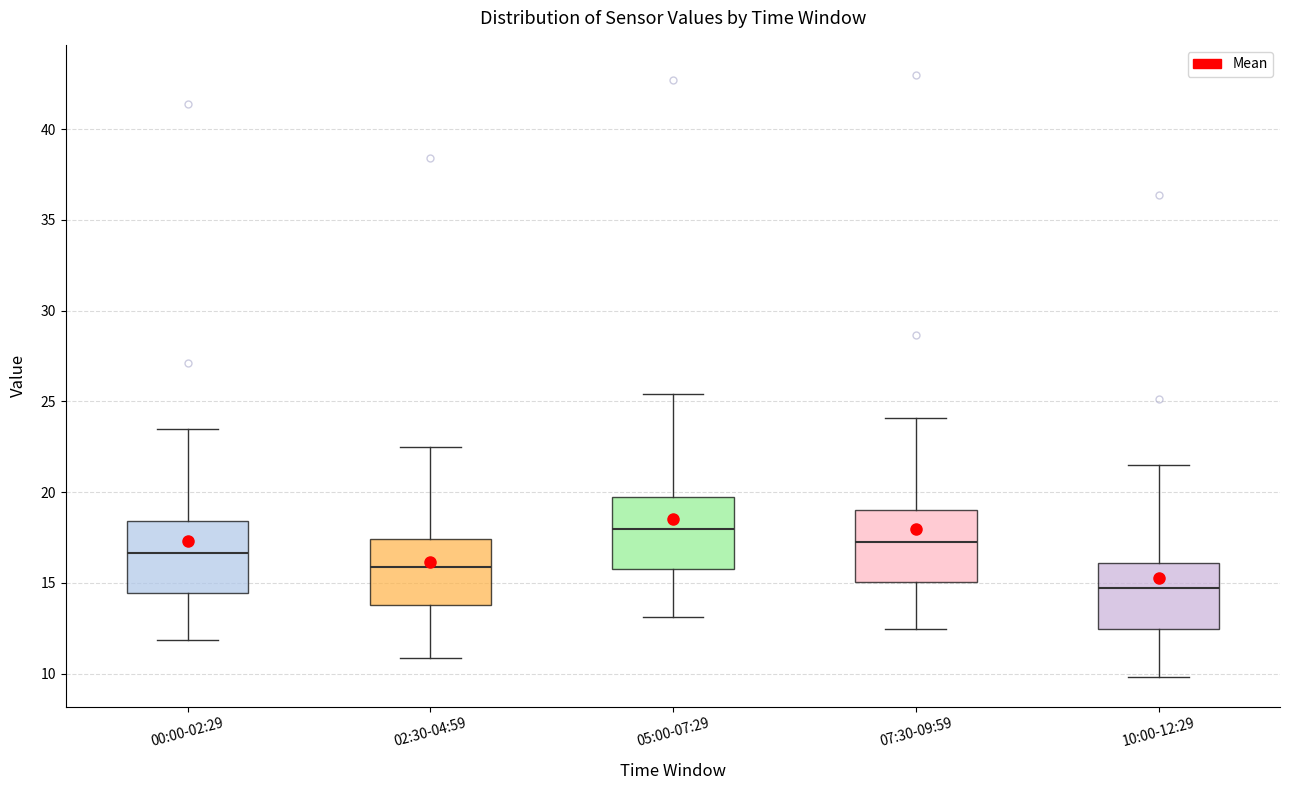

Where is the upper edge of the box for 00:00-02:29 on the y-axis? The values are not printed on the chart, so give them approximately, as read against the axis.

18.5